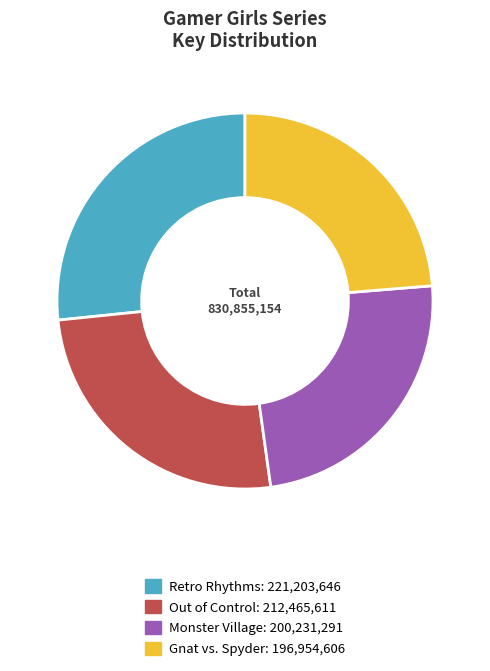

Which category has the biggest portion of the pie?

Retro Rhythms